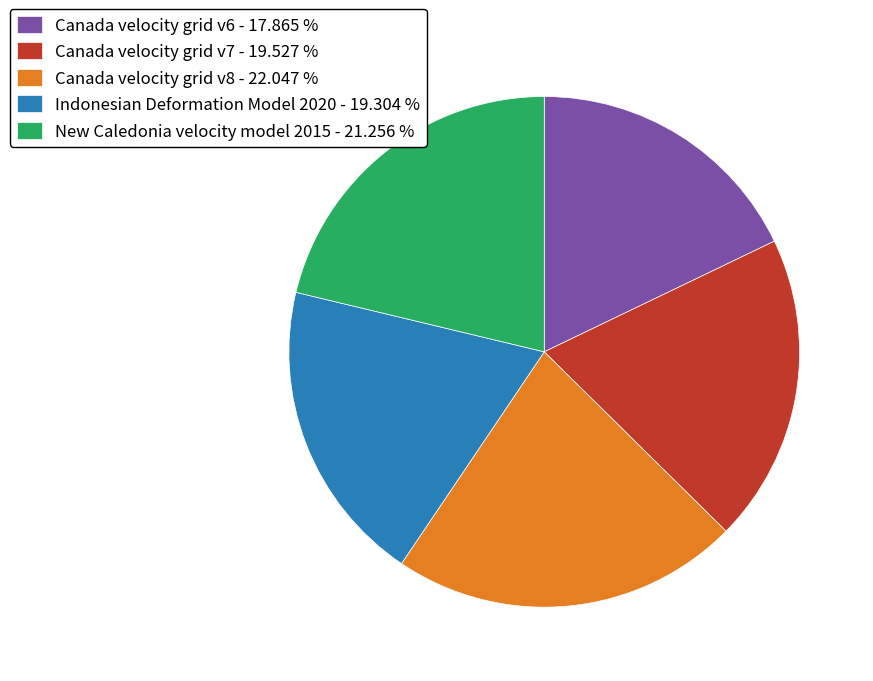

Which category has the smallest portion of the pie?

Canada velocity grid v6